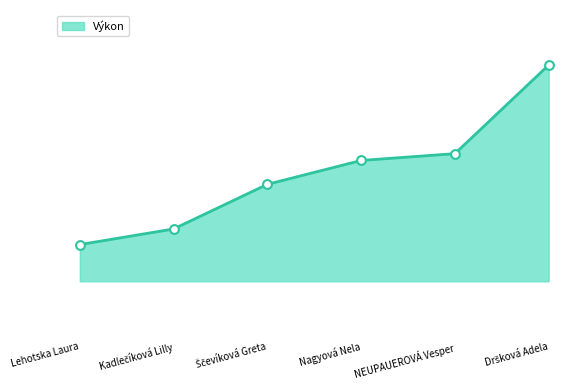

Approximately how many times larger is the value at Dršková Adela compared to NEUPAUEROVÁ Vesper?

1.1